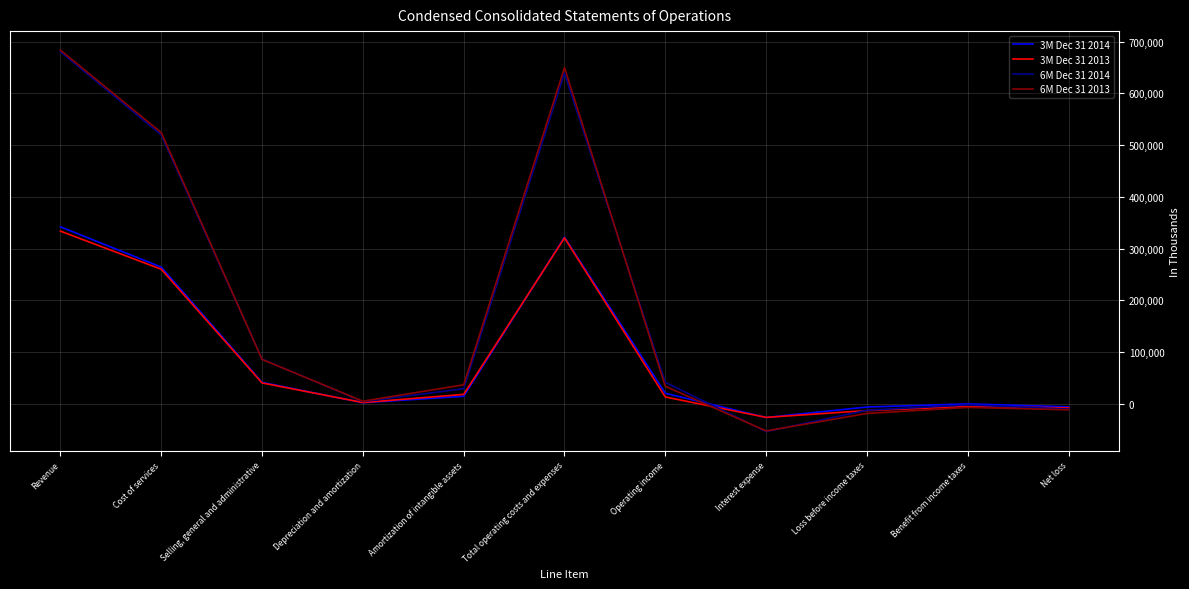

The 6M Dec 31 2013 series shows 904758 at Revenue. True or false?

False